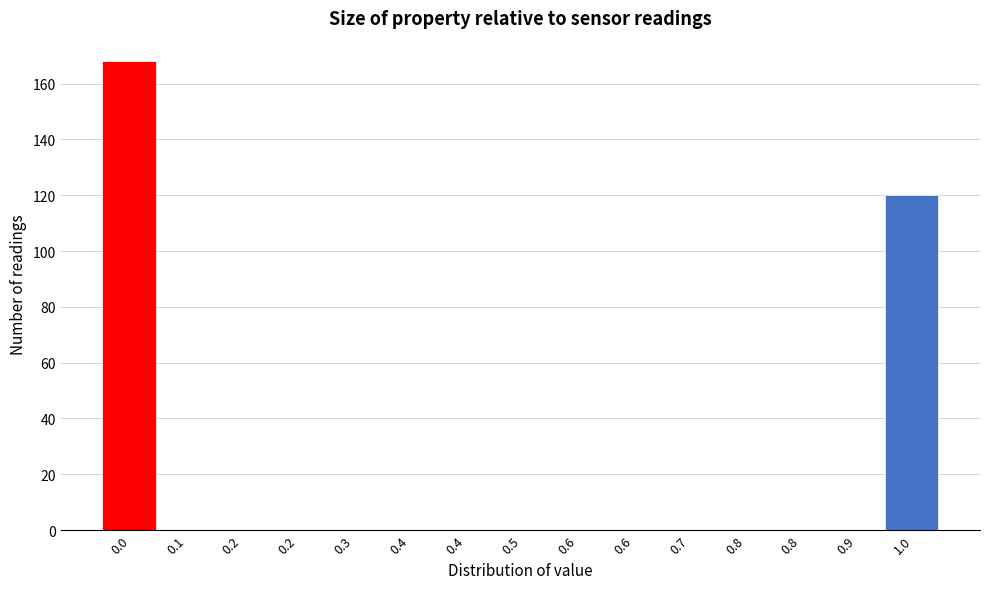

How many categories are shown in the chart?

15